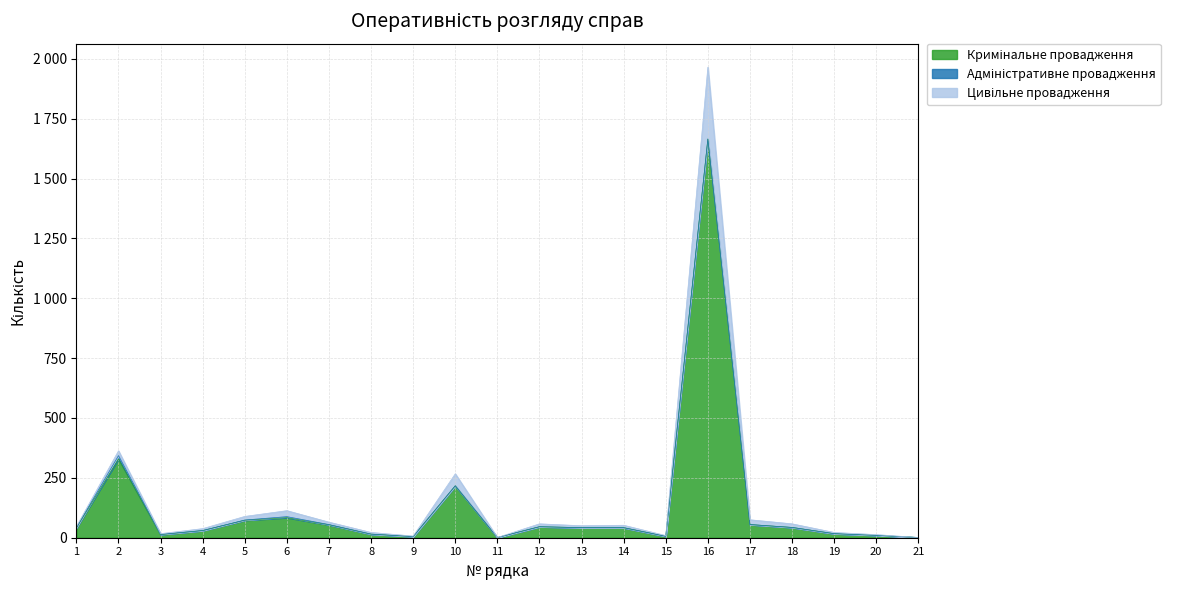

Which has a higher value, 1 or 13?

13